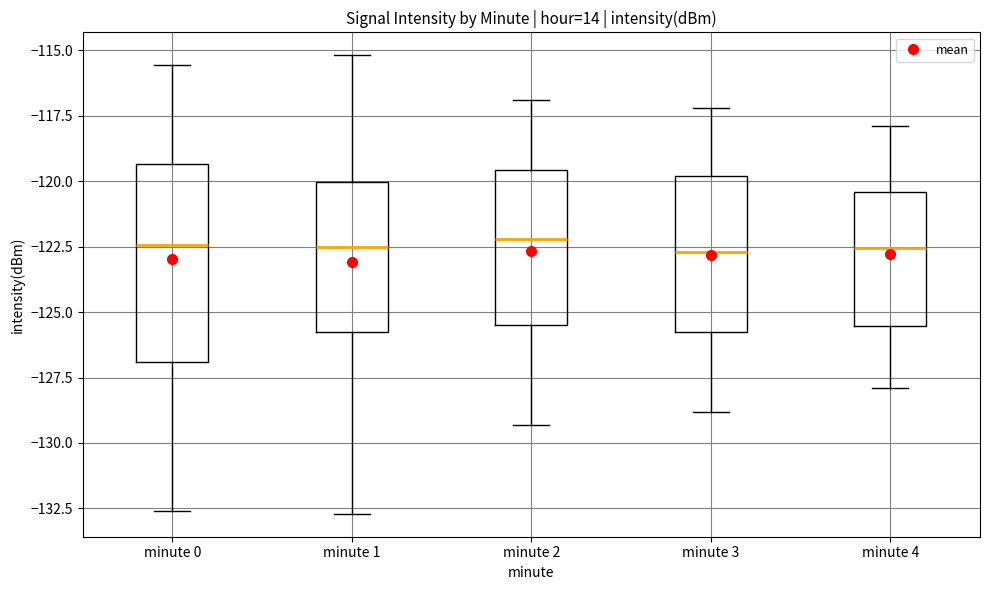

Comparing the boxes themselves (not the whiskers), which one is the tallest?

minute 0